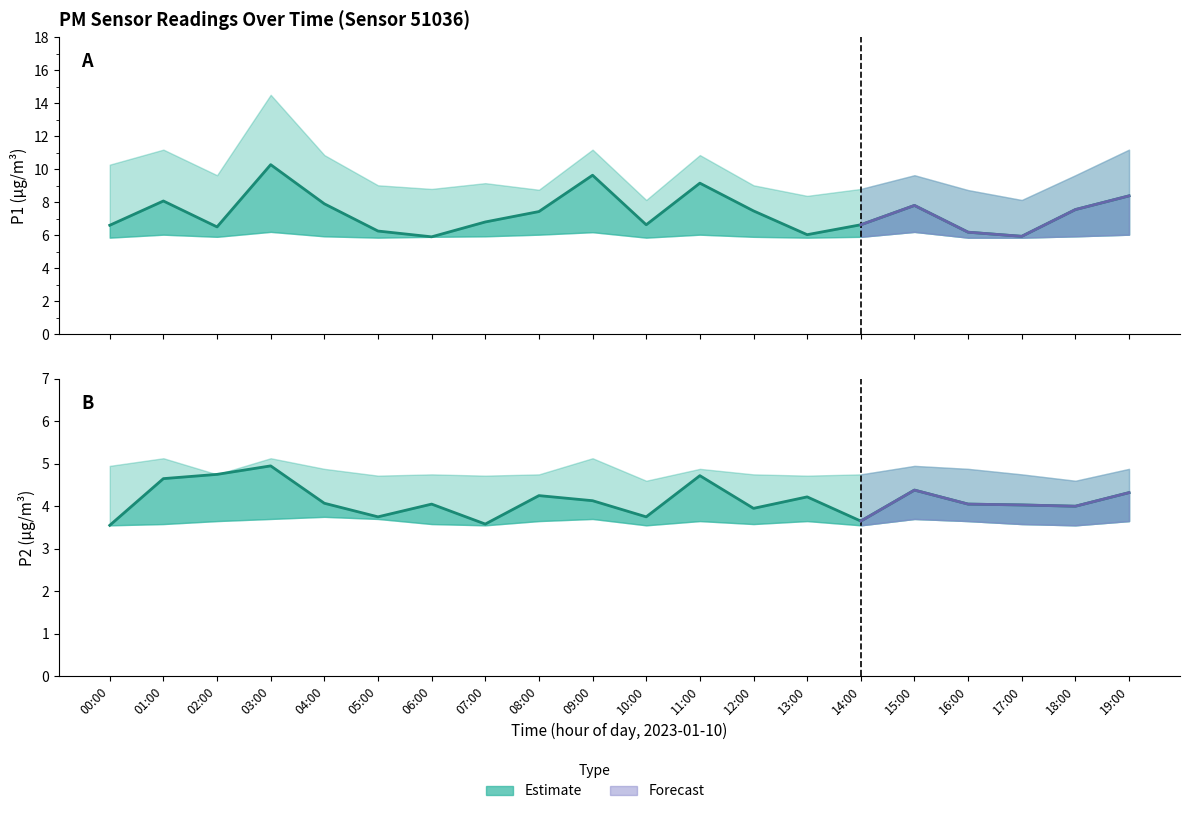

What is the total value across all series at 04:00?

37.4